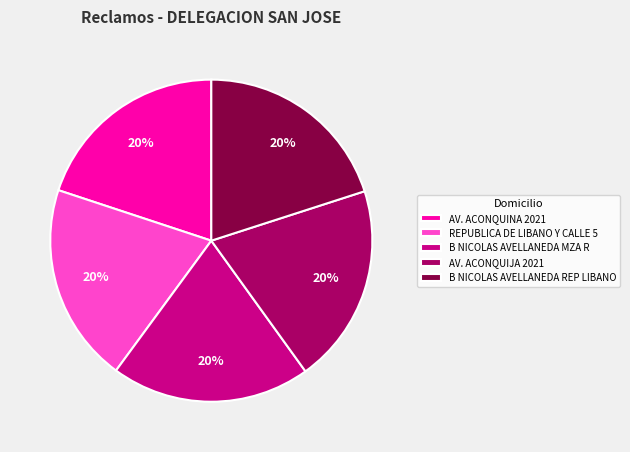

To the nearest percent, what percentage of the pie is REPUBLICA DE LIBANO Y CALLE 5?

20%